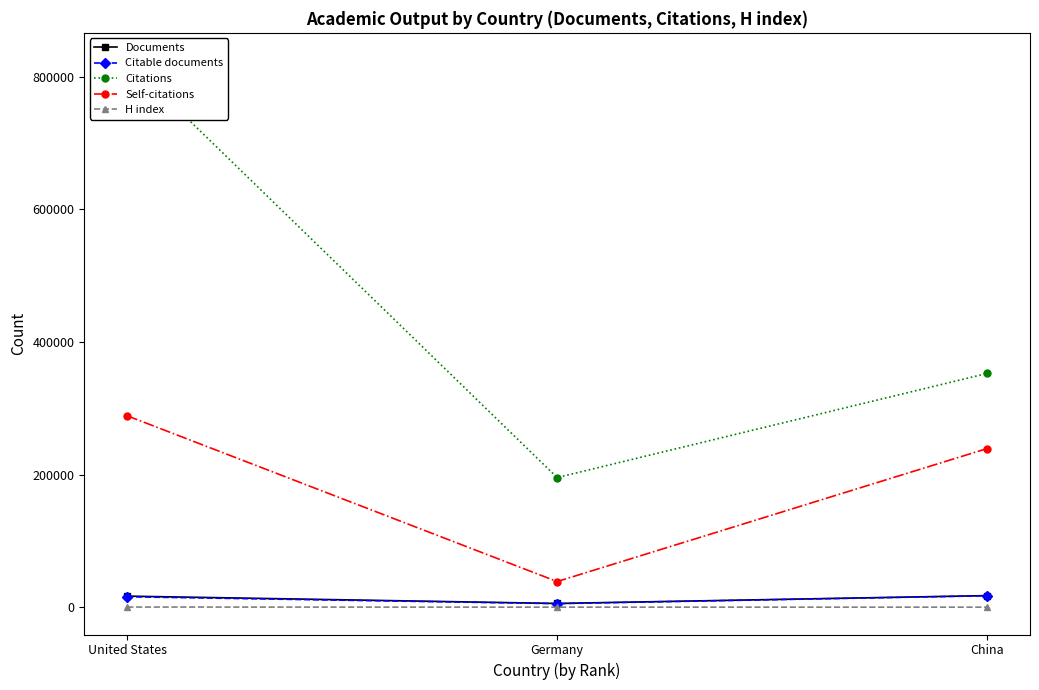

What is the difference between the Citations values at Germany and China?

157021